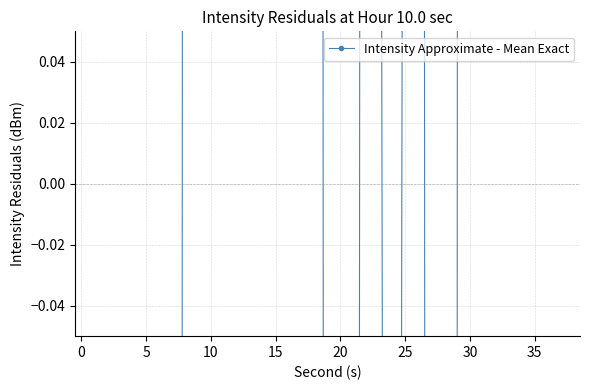

Count the number of data series in this chart.

1